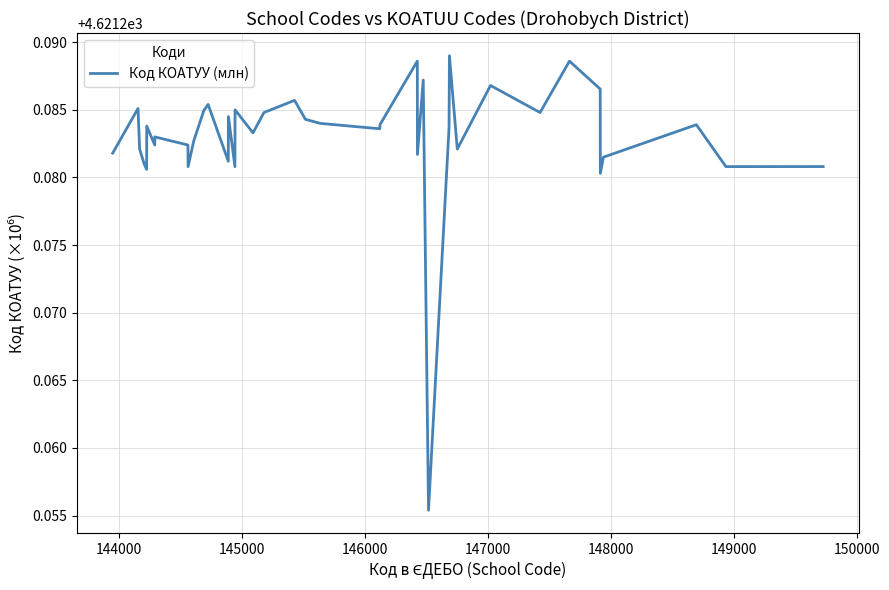

What is the value of the 35th point from the left?

4621.3